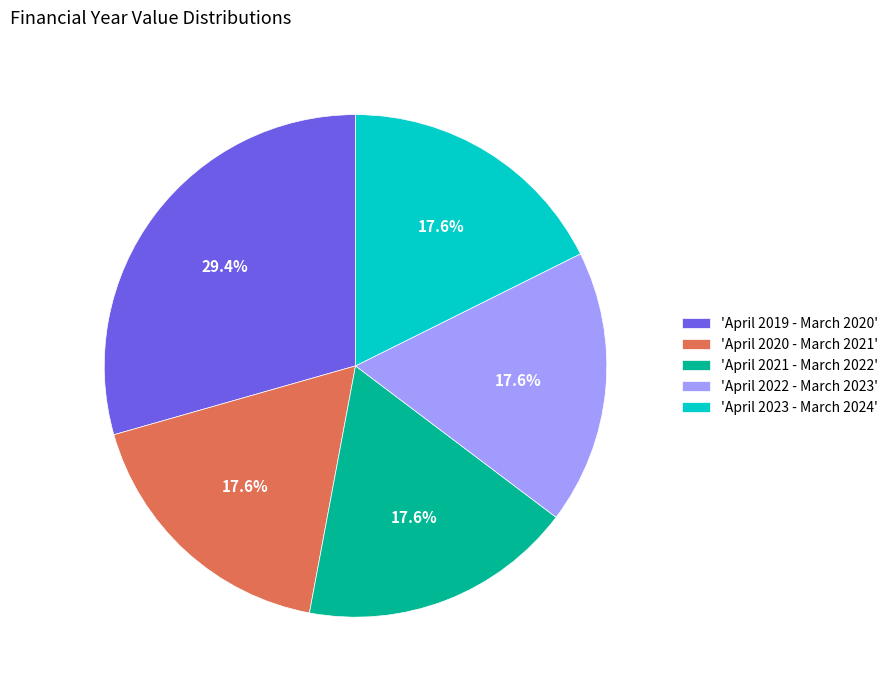

Is there a majority slice in this chart?

No